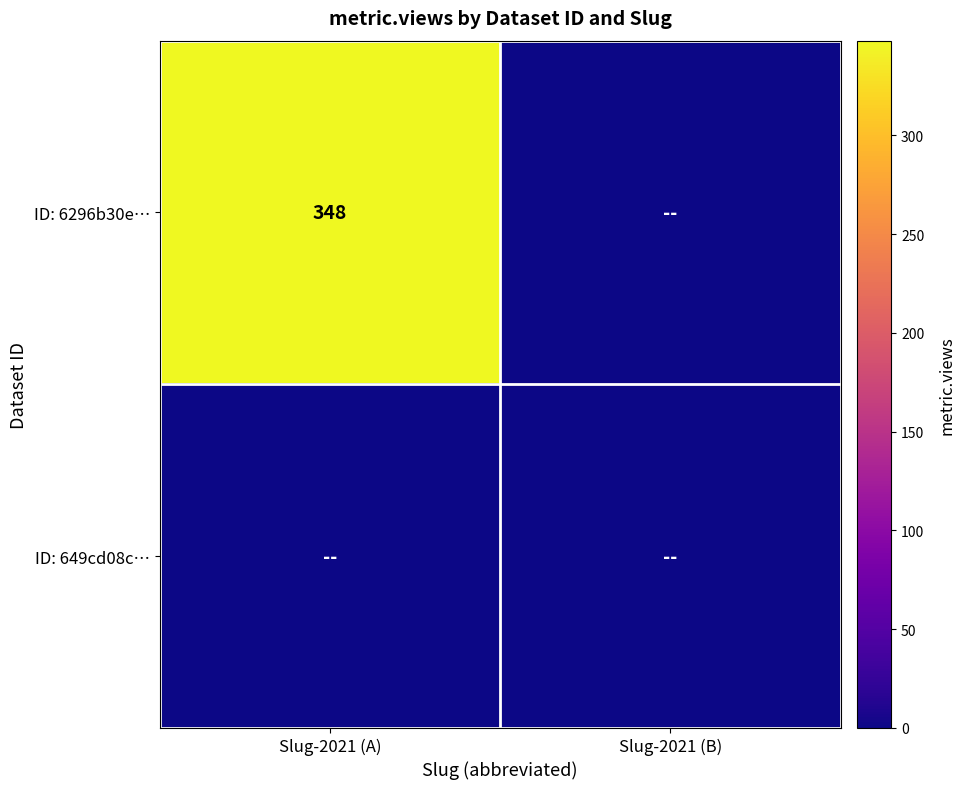

At how many categories does at least one series exceed 2?

1